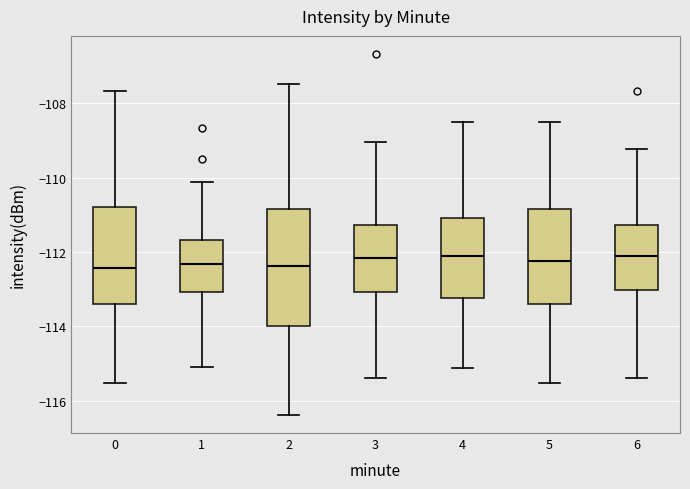

Reading left to right, read every box against the y-axis: the position of its median line, the range the box covers, and the ends of its whiskers. The values are not printed on the chart, so give them approximately, as read against the axis.

0: median -112.4, box -113.4 to -110.8, whiskers -115.6 to -107.6
1: median -112.4, box -113.0 to -111.6, whiskers -115.0 to -110.2
2: median -112.4, box -114.0 to -110.8, whiskers -116.4 to -107.4
3: median -112.2, box -113.0 to -111.2, whiskers -115.4 to -109.0
4: median -112.2, box -113.2 to -111.0, whiskers -115.2 to -108.4
5: median -112.2, box -113.4 to -110.8, whiskers -115.6 to -108.4
6: median -112.2, box -113.0 to -111.2, whiskers -115.4 to -109.2